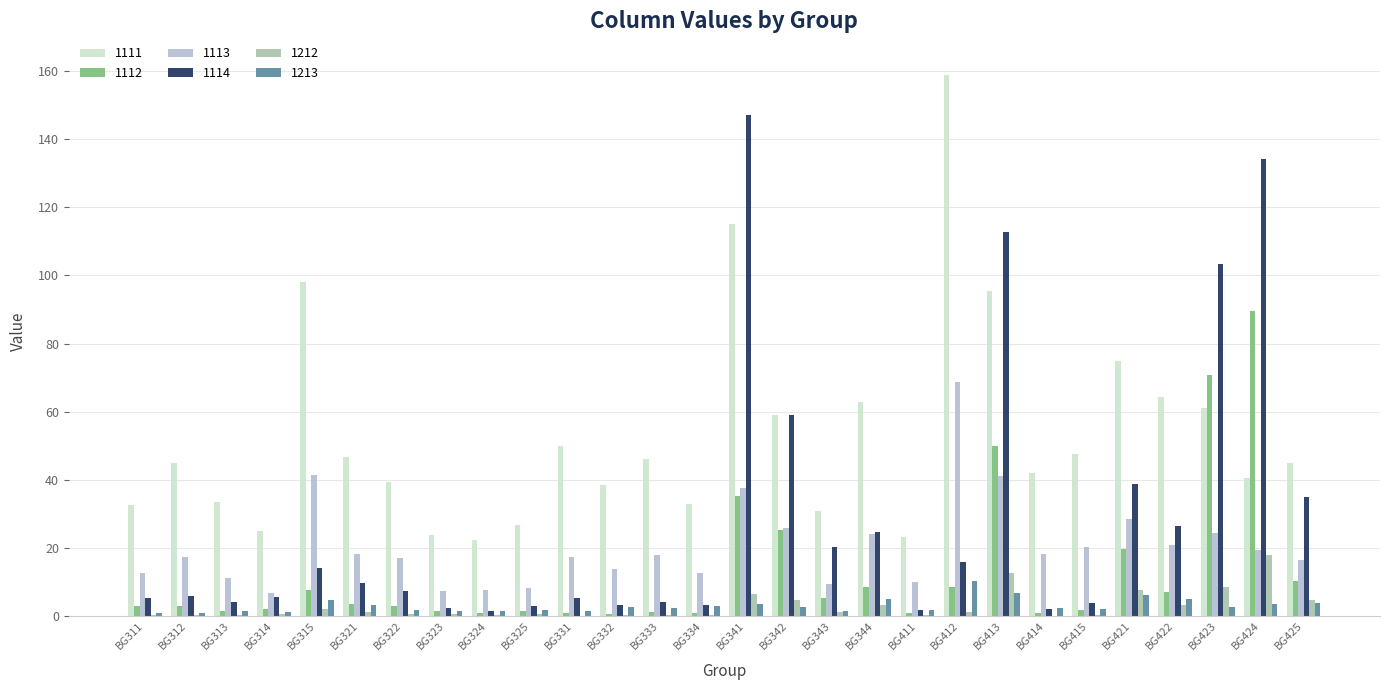

At which category is the sum across all series the highest?

BG341